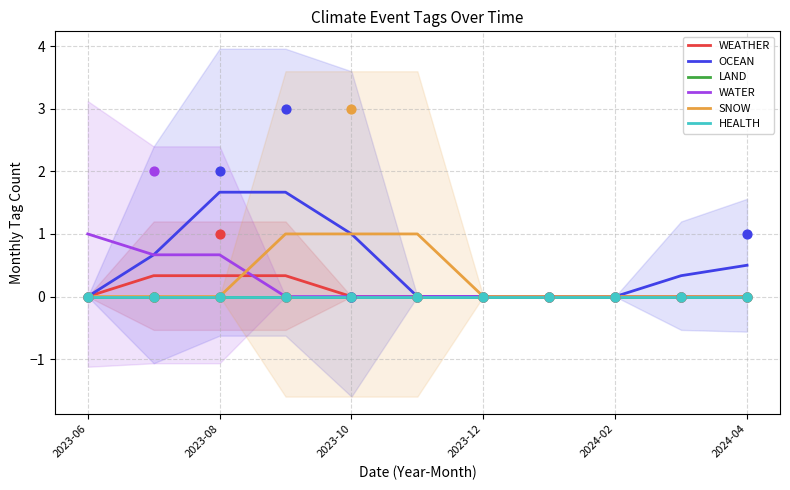

What are all the series names shown in the legend?

WEATHER, OCEAN, LAND, WATER, SNOW, HEALTH